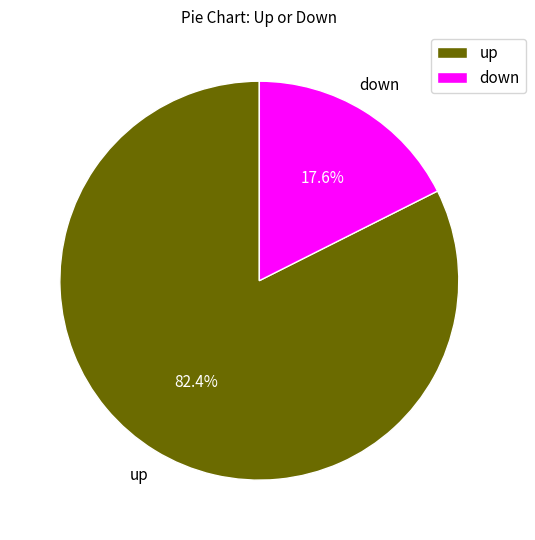

Is there any slice that represents more than half of the pie?

Yes